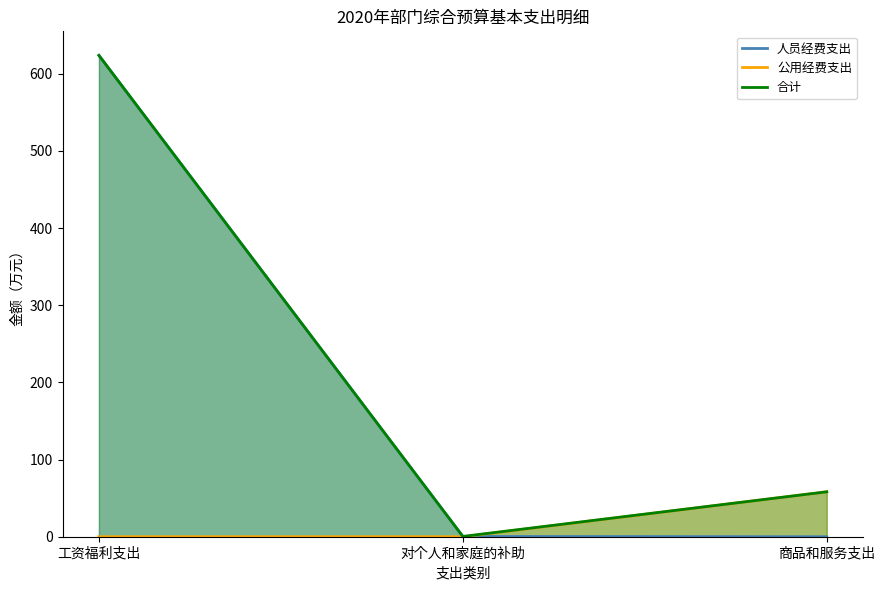

How many series are shown in this chart?

3